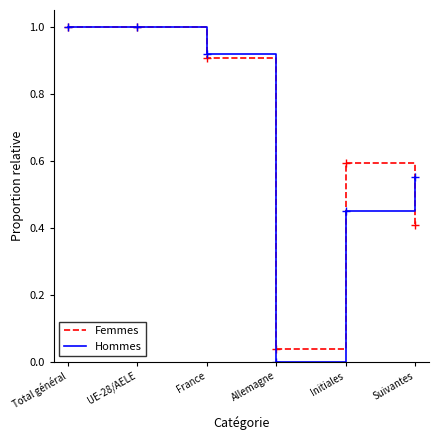

What position from the left is Total général?

1